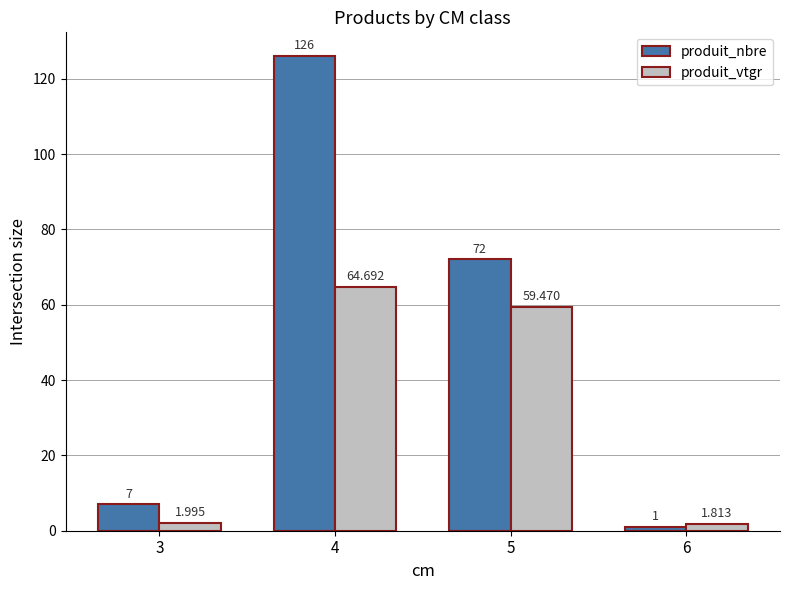

The value of produit_nbre at 6 is 1.0. True or false?

True